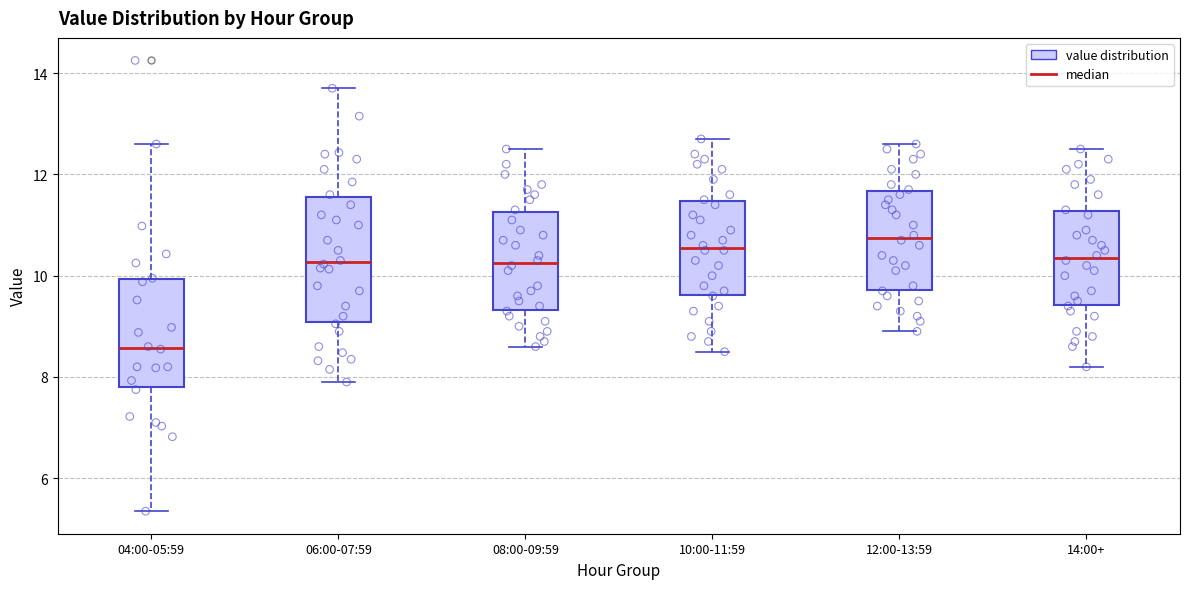

Which box has the lowest median line?

04:00-05:59